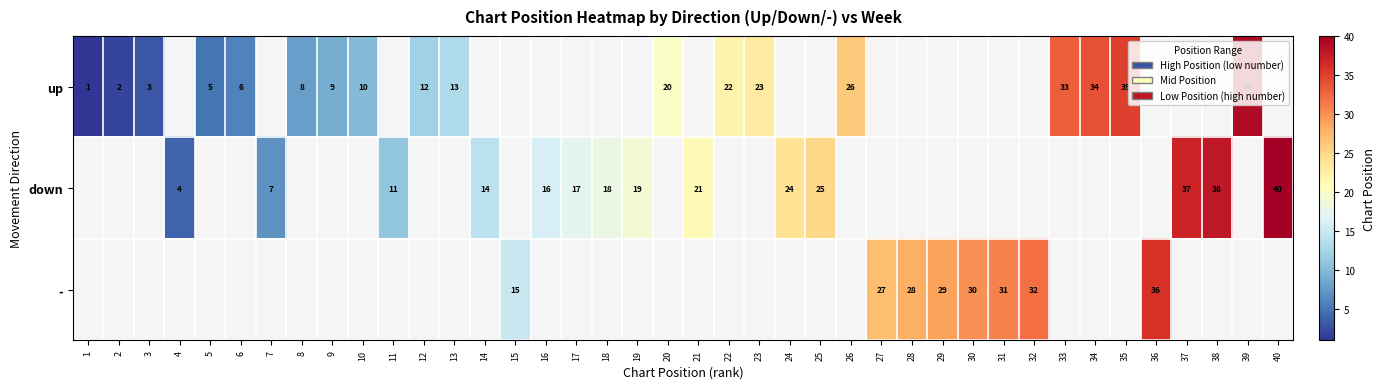

At how many categories does at least one series exceed 13?

27